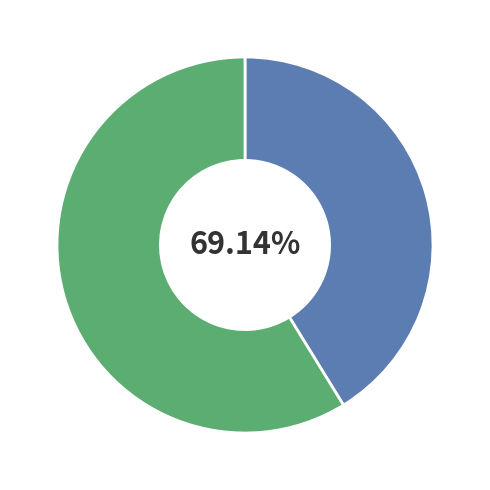

Approximately how many times larger is the value at Завтрак compared to Обед?

0.7